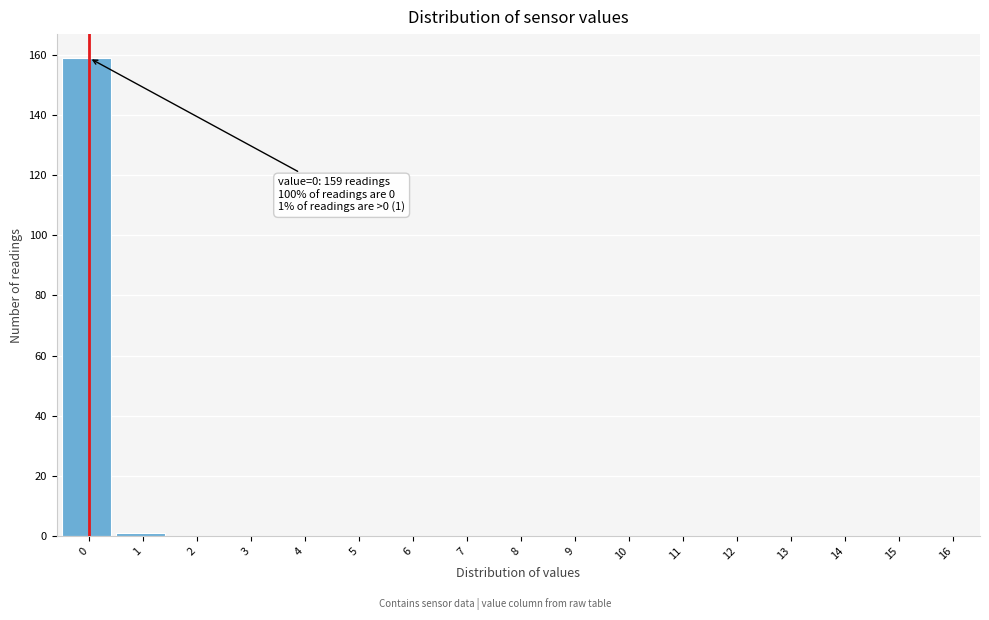

Reading right to left, extract all data points from this chart.

16=0	15=0	14=0	13=0	12=0	11=0	10=0	9=0	8=0	7=0	6=0	5=0	4=0	3=0	2=0	1=1	0=159